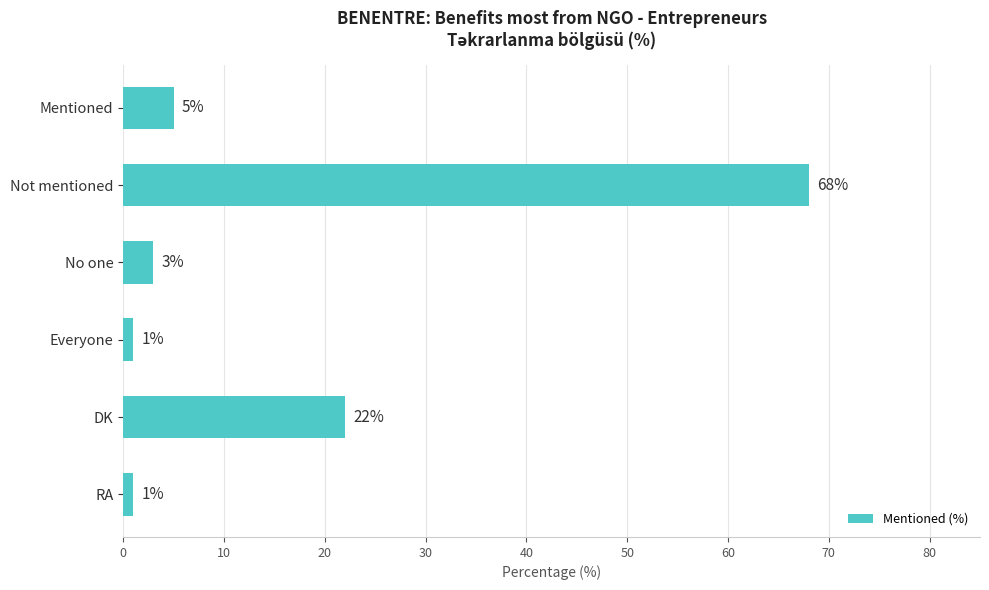

How many data points are less than 5?

3